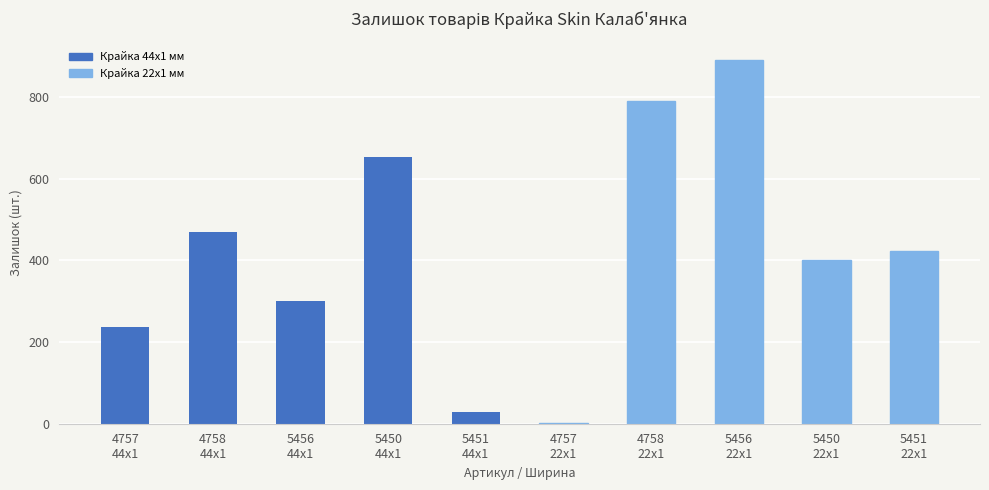

What is the value of the Крайка 44x1 мм bar at the 3rd from the left?

300